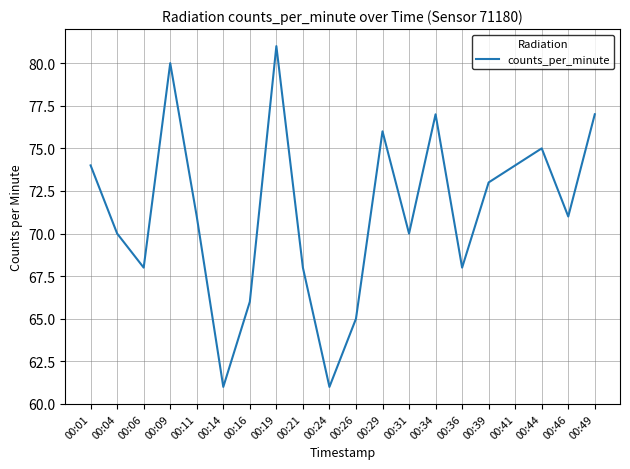

Reading right to left, what are all the values shown in this chart?

77	71	75	74	73	68	77	70	76	65	61	68	81	66	61	71	80	68	70	74